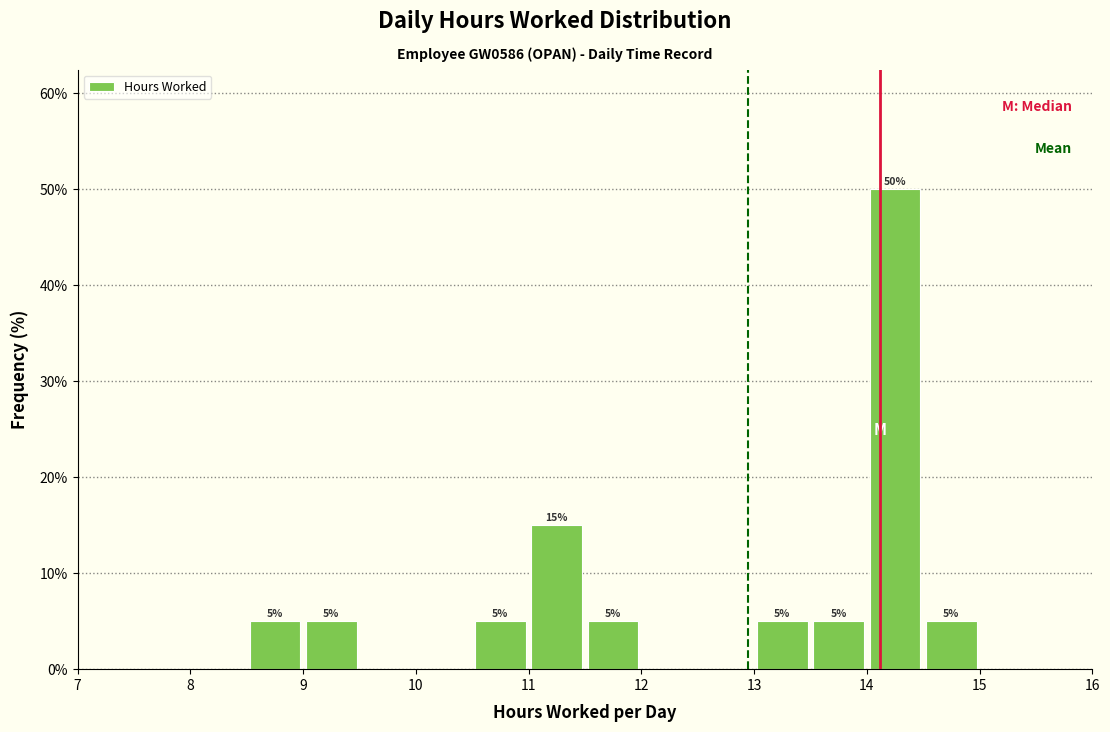

Which range on the x-axis has the tallest bar?

14.0 to 14.5